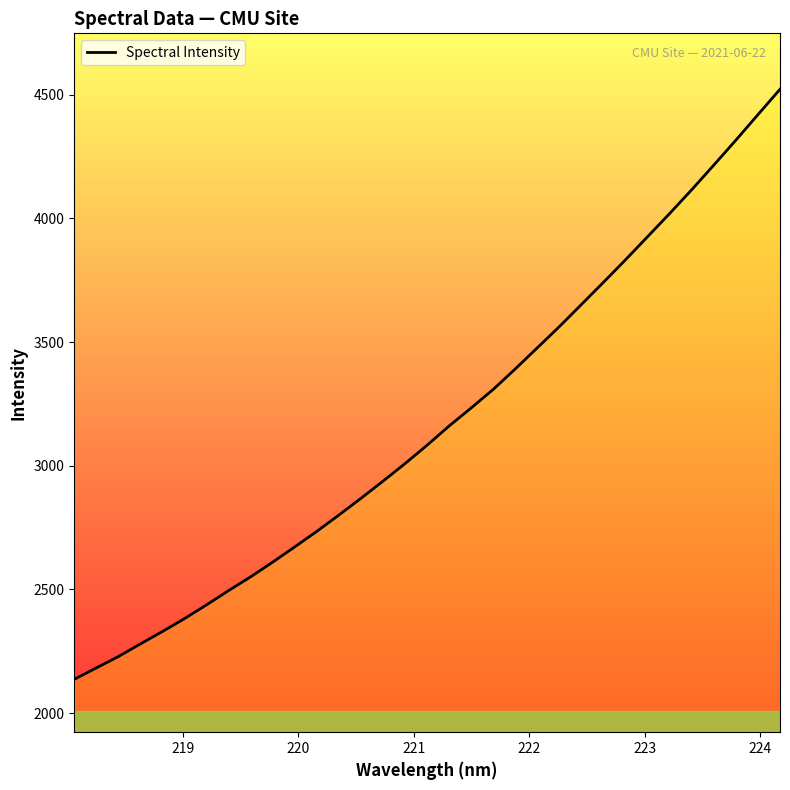

Reading left to right, what are all the values shown in this chart?

2136.9	2183.1	2229.0	2280.3	2330.4	2382.6	2438.3	2496.1	2551.7	2611.1	2672.9	2735.7	2801.5	2869.1	2938.5	3009.7	3084.1	3161.7	3234.6	3309.6	3392.4	3477.8	3563.5	3652.8	3742.5	3833.5	3926.8	4020.2	4116.3	4215.5	4316.2	4419.1	4521.5